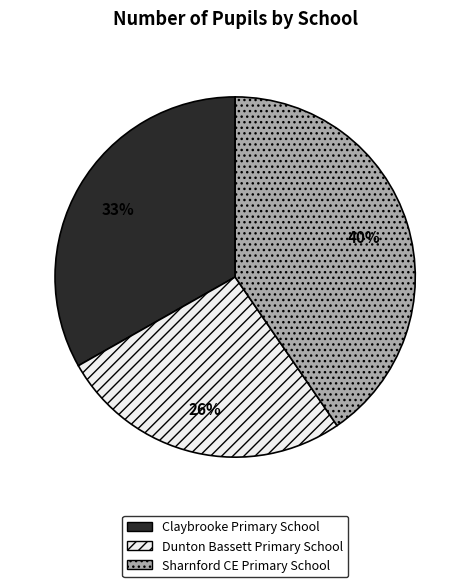

Which has a higher value, Dunton Bassett Primary School or Claybrooke Primary School?

Claybrooke Primary School